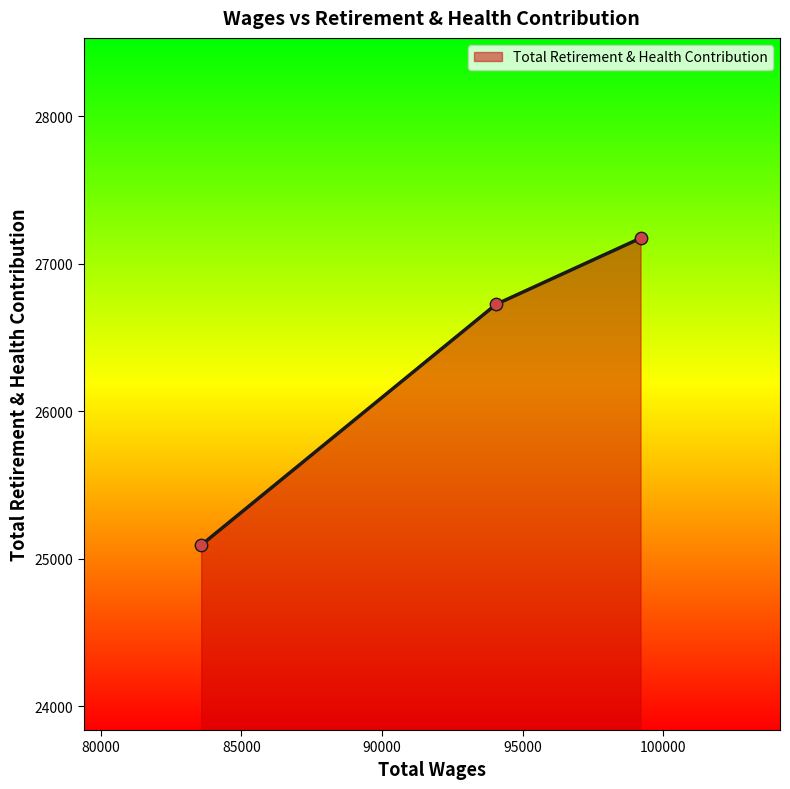

What is the smallest value displayed?

25092